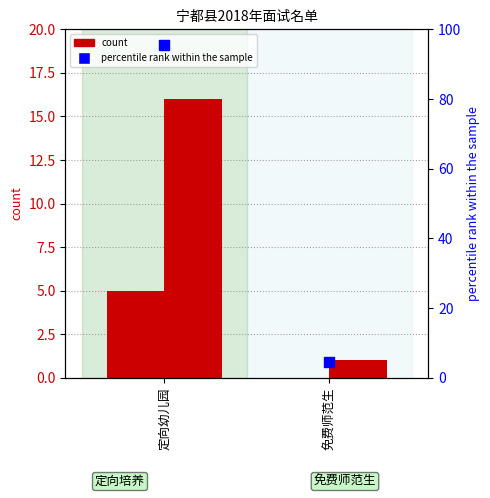

At how many categories does at least one series exceed 49?

1